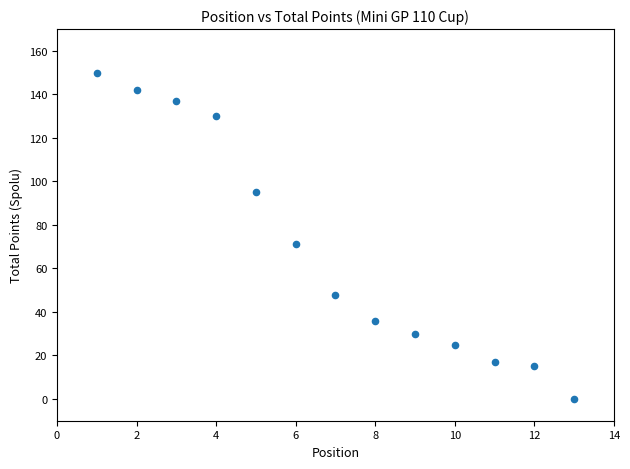

What is the range of Y values (max minus min)?

150